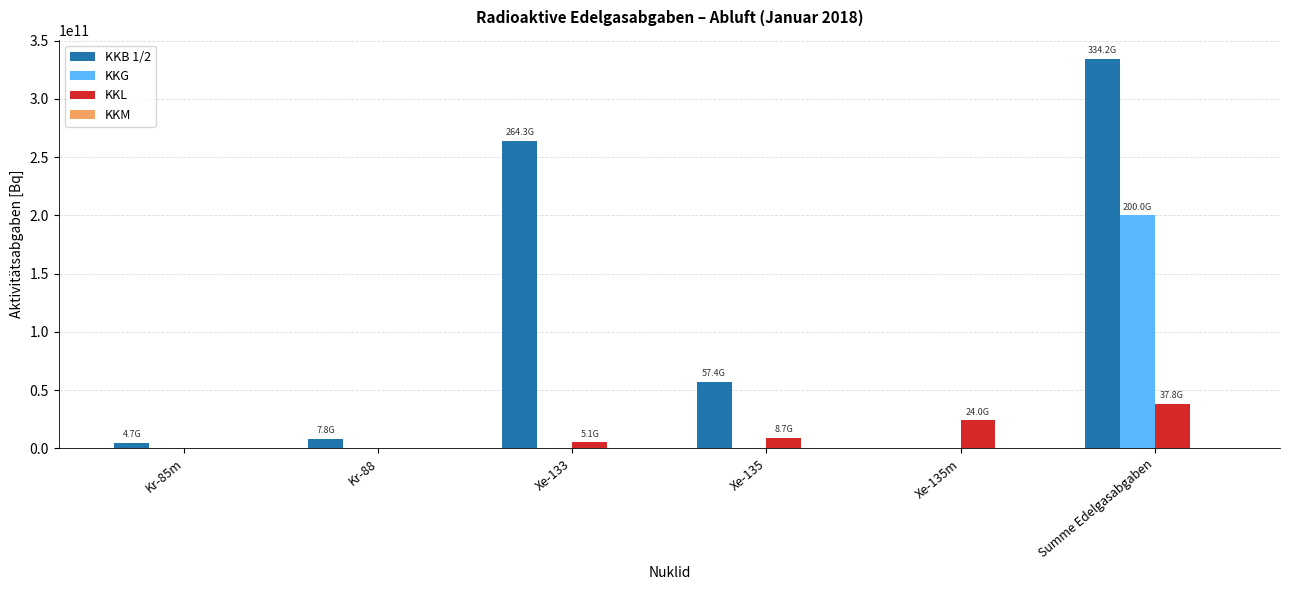

Which label corresponds to the largest value in the chart?

Summe Edelgasabgaben